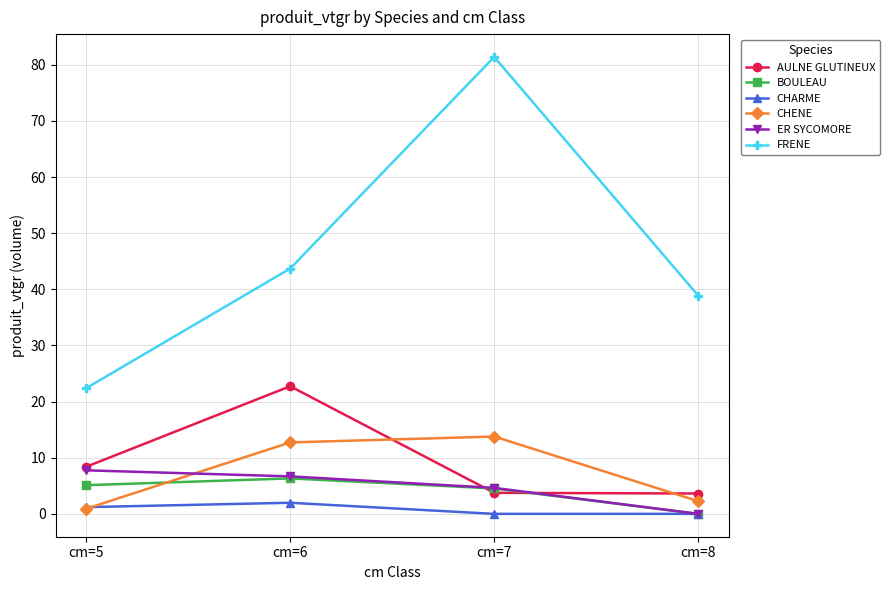

Which series has the largest range (max minus min)?

FRENE